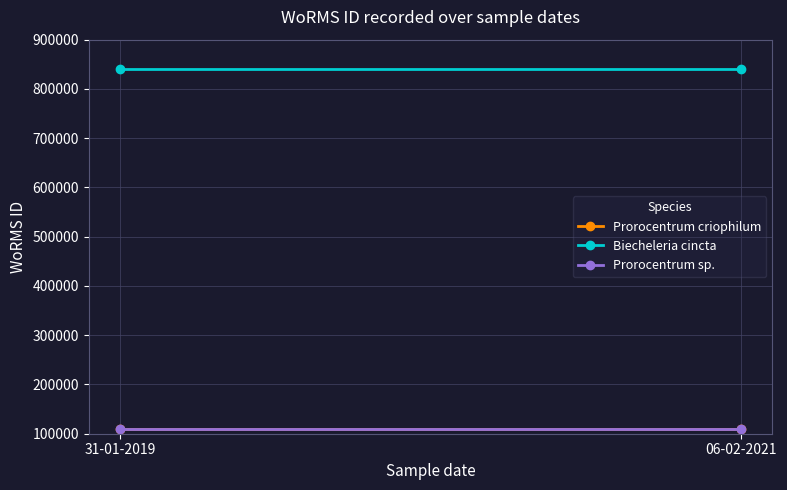

Rank the series by their maximum value, from lowest to highest.

Prorocentrum criophilum, Prorocentrum sp., Biecheleria cincta